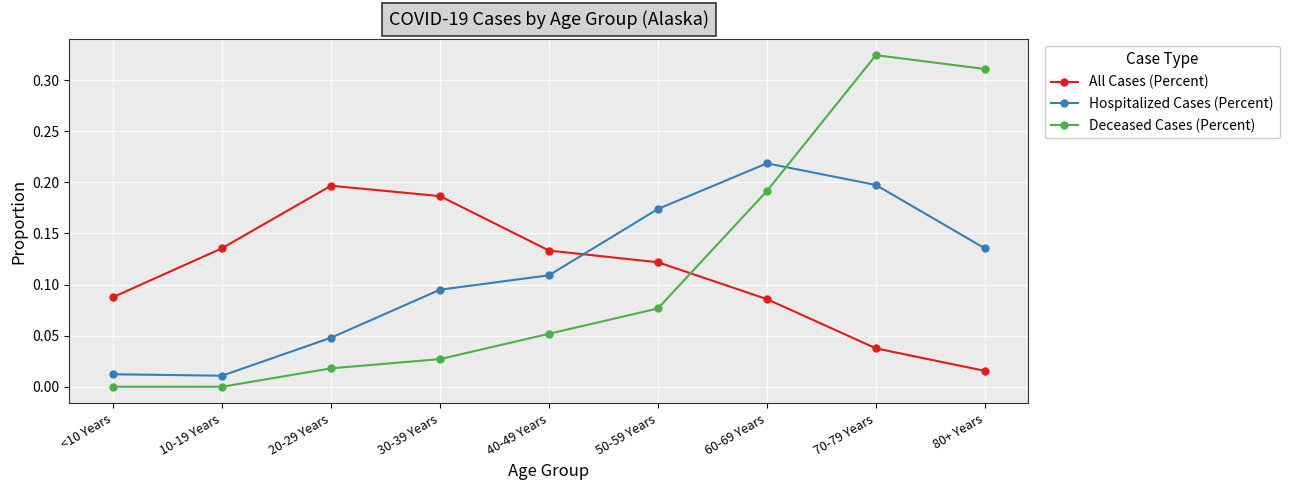

At 70-79 Years, list the series in order from smallest to largest.

All Cases (Percent), Hospitalized Cases (Percent), Deceased Cases (Percent)